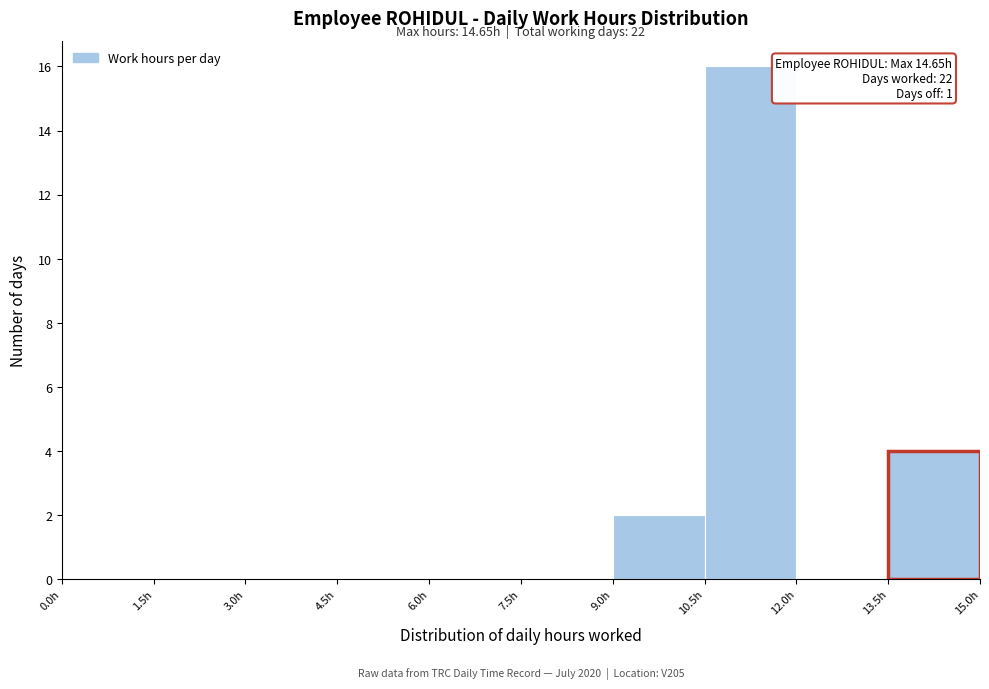

Over which range of the x-axis is the bar tallest?

10.5 to 12.0